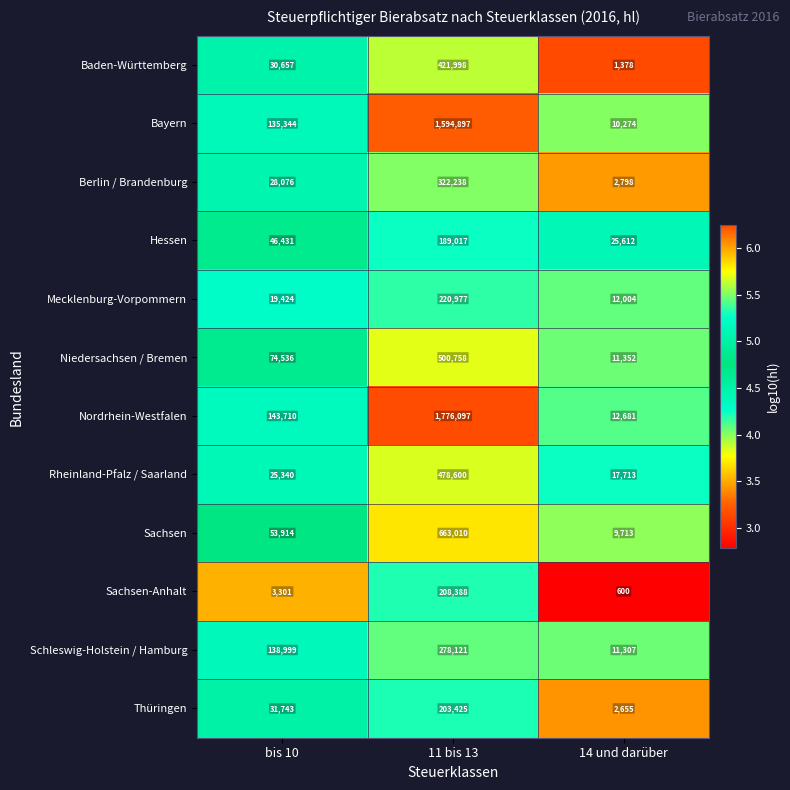

At which label does Baden-Württemberg reach its peak?

11 bis 13